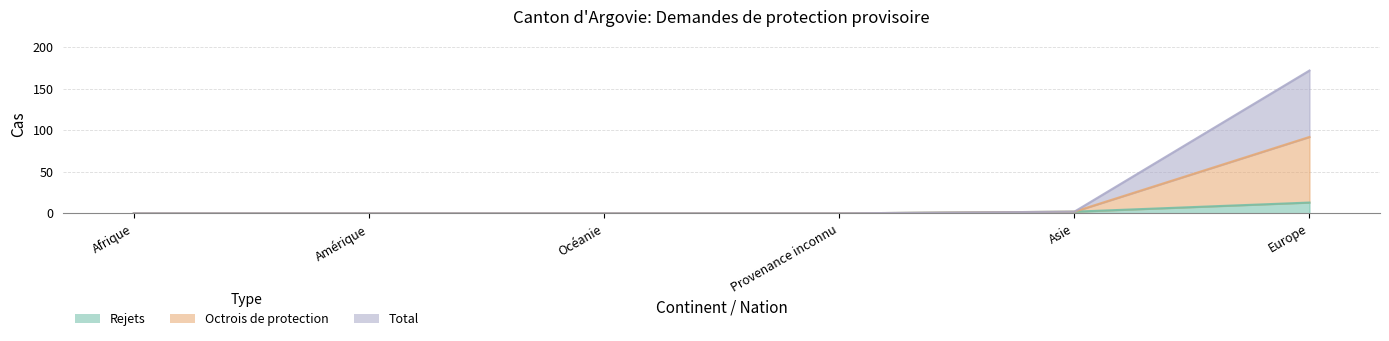

Count the Rejets values in the range 0 to 2.

5